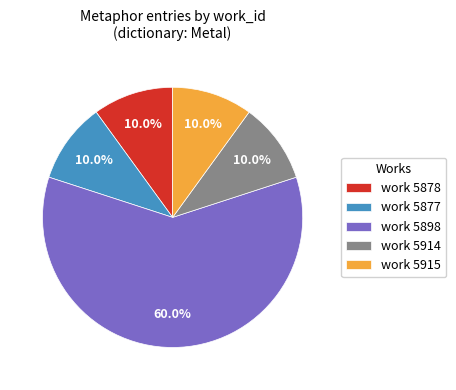

Do work 5878 and work 5898 together represent more than half of the pie?

Yes